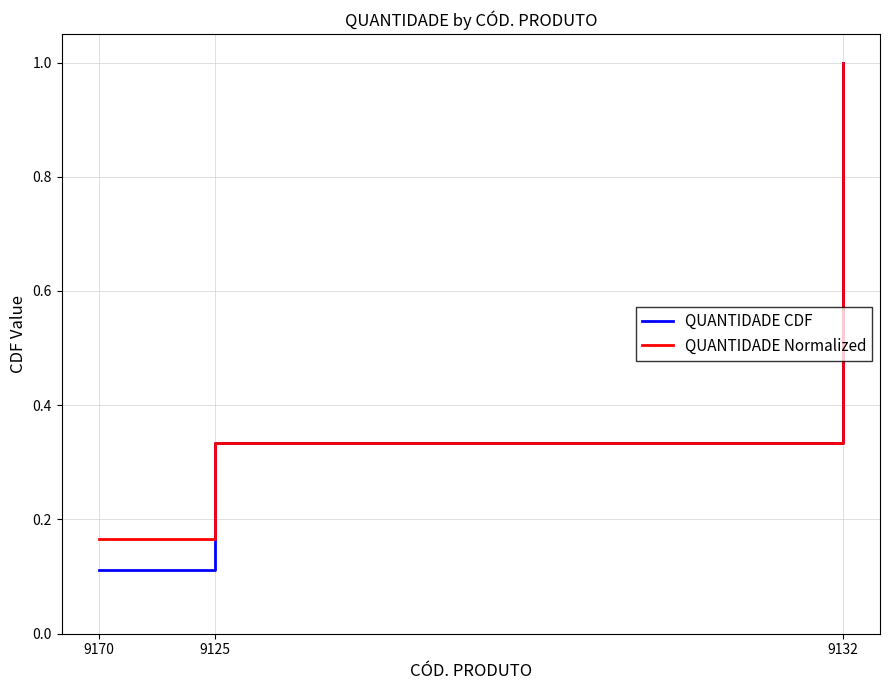

The value of QUANTIDADE Normalized at 9125 is 0.1. True or false?

False